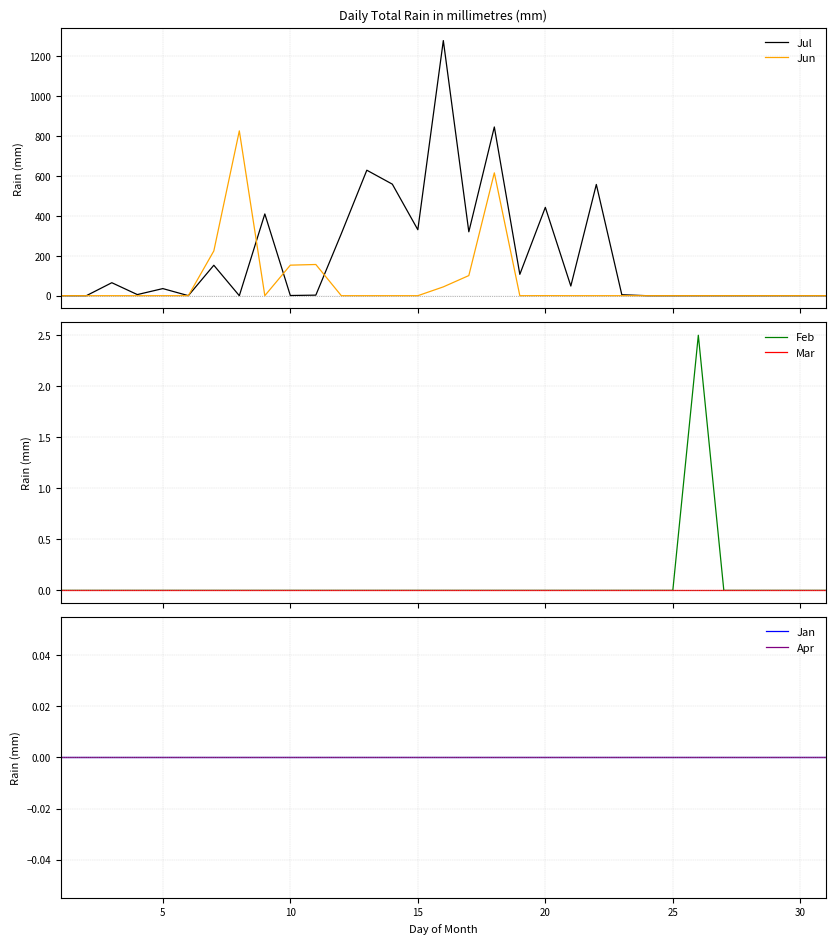

In Jun, how many points are lower than both neighbors (excluding endpoints)?

2